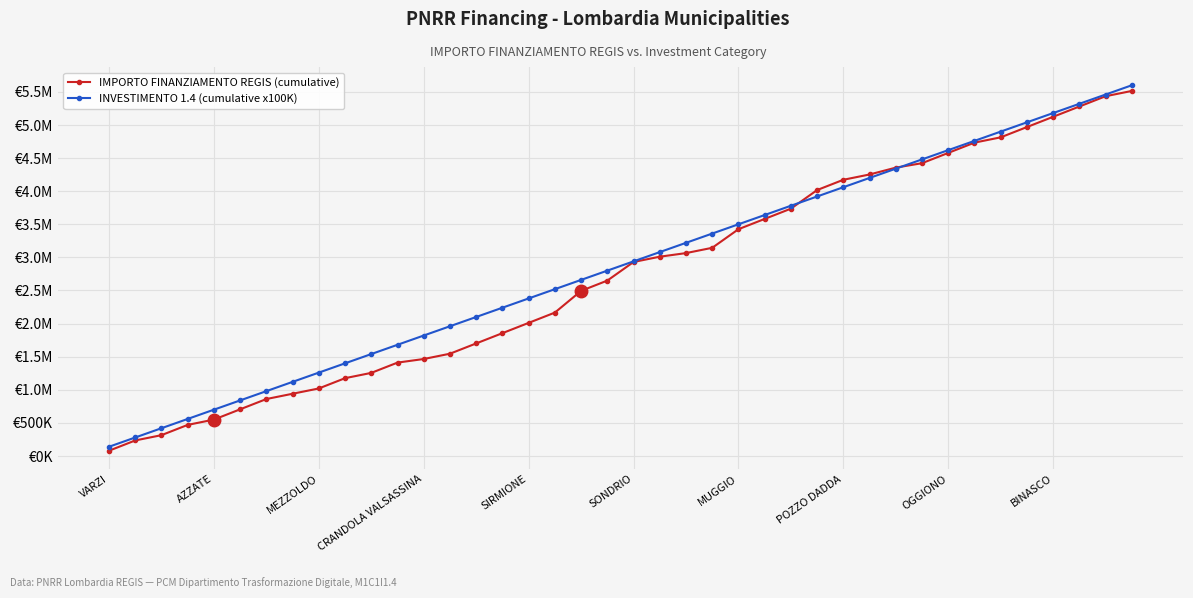

Rank the series by their average value, from lowest to highest.

IMPORTO FINANZIAMENTO REGIS (cumulative), INVESTIMENTO 1.4 (cumulative x100K)